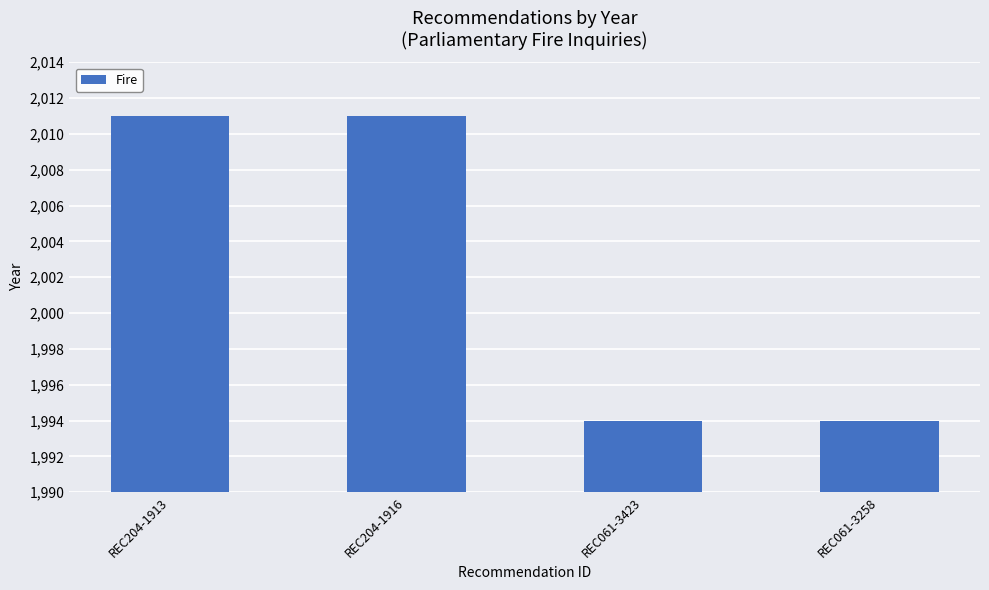

True or false: the data shows 2011 at REC204-1913.

True